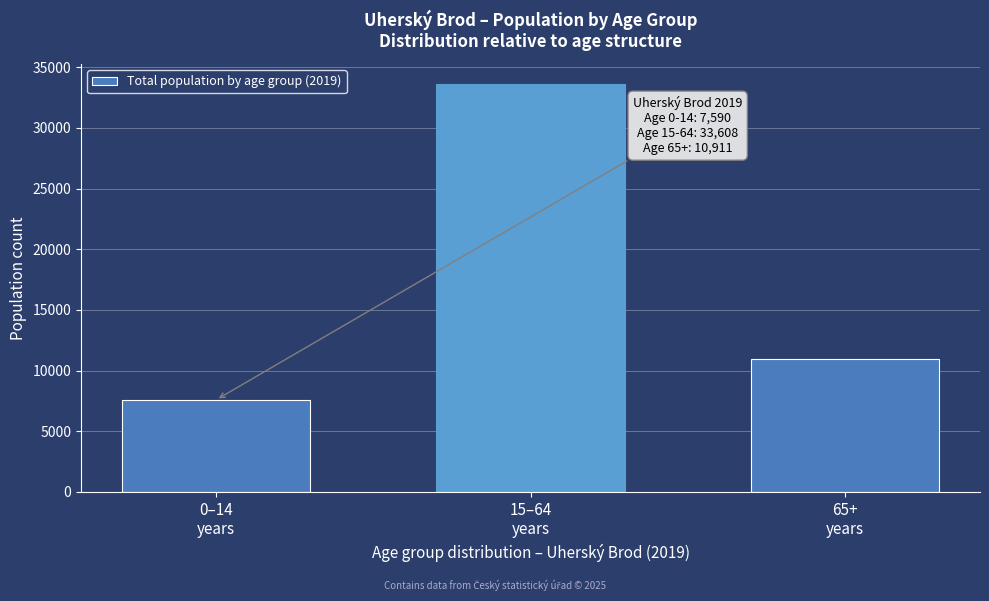

Reading left to right, transcribe all the data shown in this chart.

7590	33608	10911